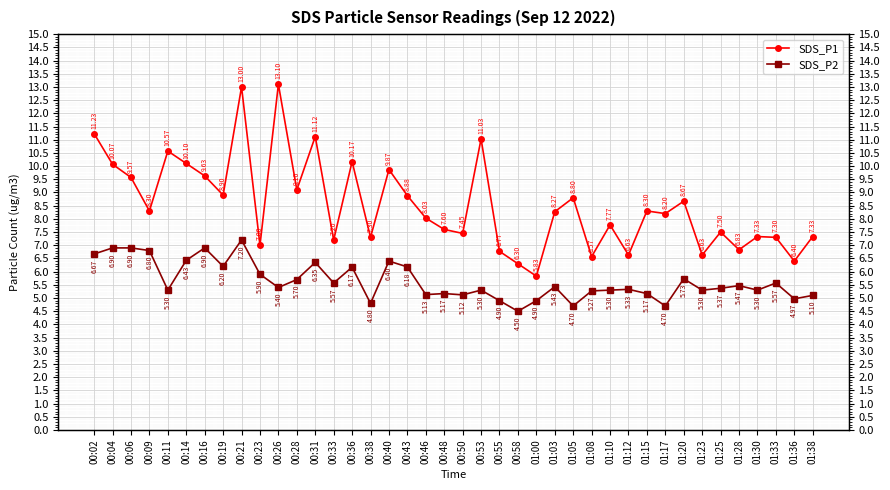

What is the maximum value for SDS_P2?

7.2